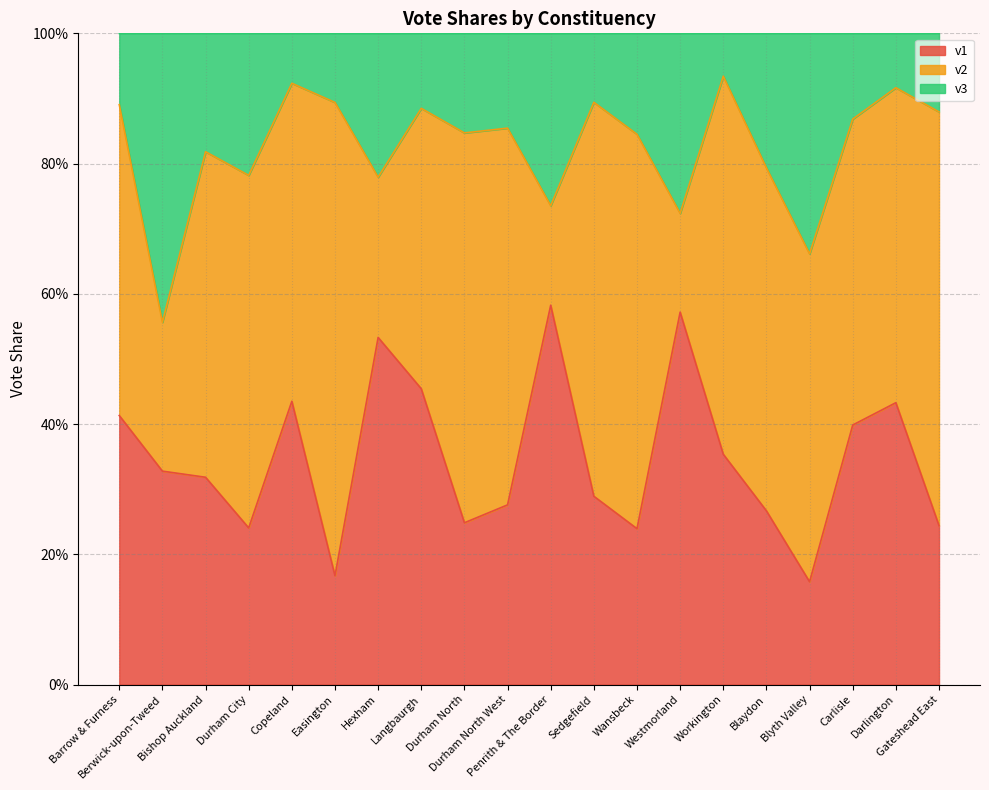

What is the label of the 8th point from the left?

Langbaurgh